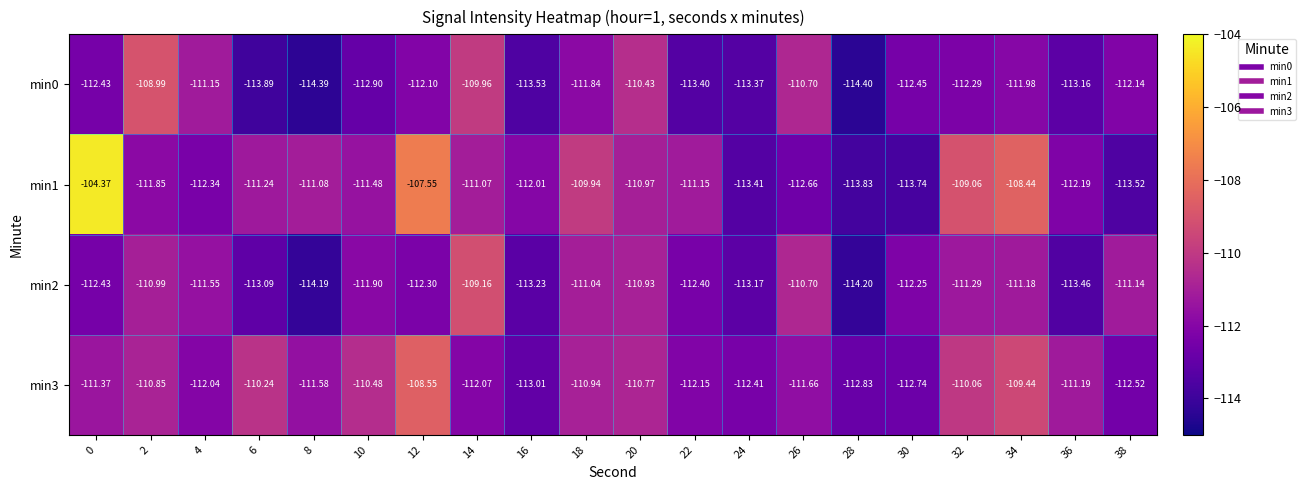

Reading right to left, list all the values displayed in this chart.

min0: 38=-112.1	36=-113.2	34=-112.0	32=-112.3	30=-112.5	28=-114.4	26=-110.7	24=-113.4	22=-113.4	20=-110.4	18=-111.8	16=-113.5	14=-110.0	12=-112.1	10=-112.9	8=-114.4	6=-113.9	4=-111.2	2=-109.0	0=-112.4
min1: 38=-113.5	36=-112.2	34=-108.4	32=-109.1	30=-113.7	28=-113.8	26=-112.7	24=-113.4	22=-111.2	20=-111.0	18=-109.9	16=-112.0	14=-111.1	12=-107.5	10=-111.5	8=-111.1	6=-111.2	4=-112.3	2=-111.8	0=-104.4
min2: 38=-111.1	36=-113.5	34=-111.2	32=-111.3	30=-112.2	28=-114.2	26=-110.7	24=-113.2	22=-112.4	20=-110.9	18=-111.0	16=-113.2	14=-109.2	12=-112.3	10=-111.9	8=-114.2	6=-113.1	4=-111.5	2=-111.0	0=-112.4
min3: 38=-112.5	36=-111.2	34=-109.4	32=-110.1	30=-112.7	28=-112.8	26=-111.7	24=-112.4	22=-112.2	20=-110.8	18=-110.9	16=-113.0	14=-112.1	12=-108.5	10=-110.5	8=-111.6	6=-110.2	4=-112.0	2=-110.8	0=-111.4